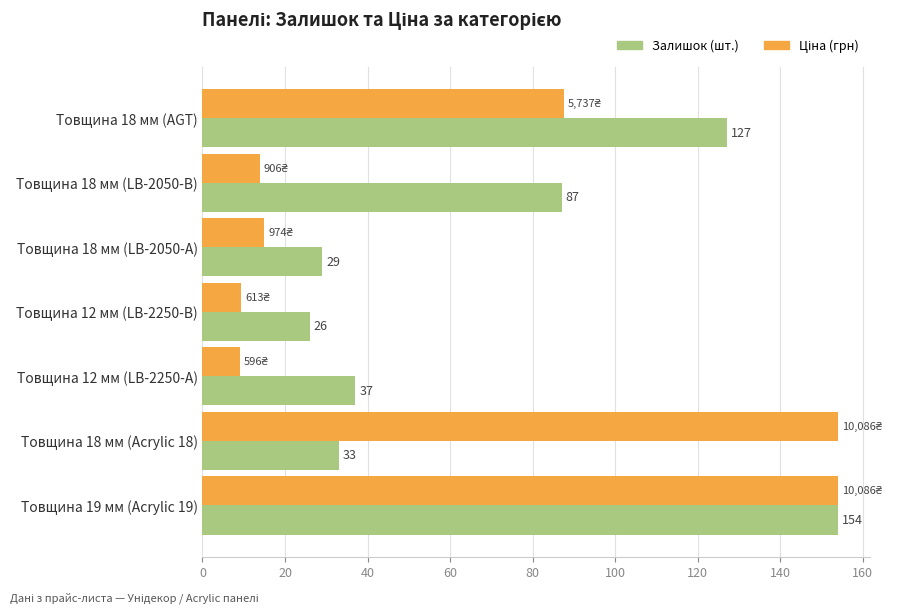

What is the maximum value shown in the chart?

154.0